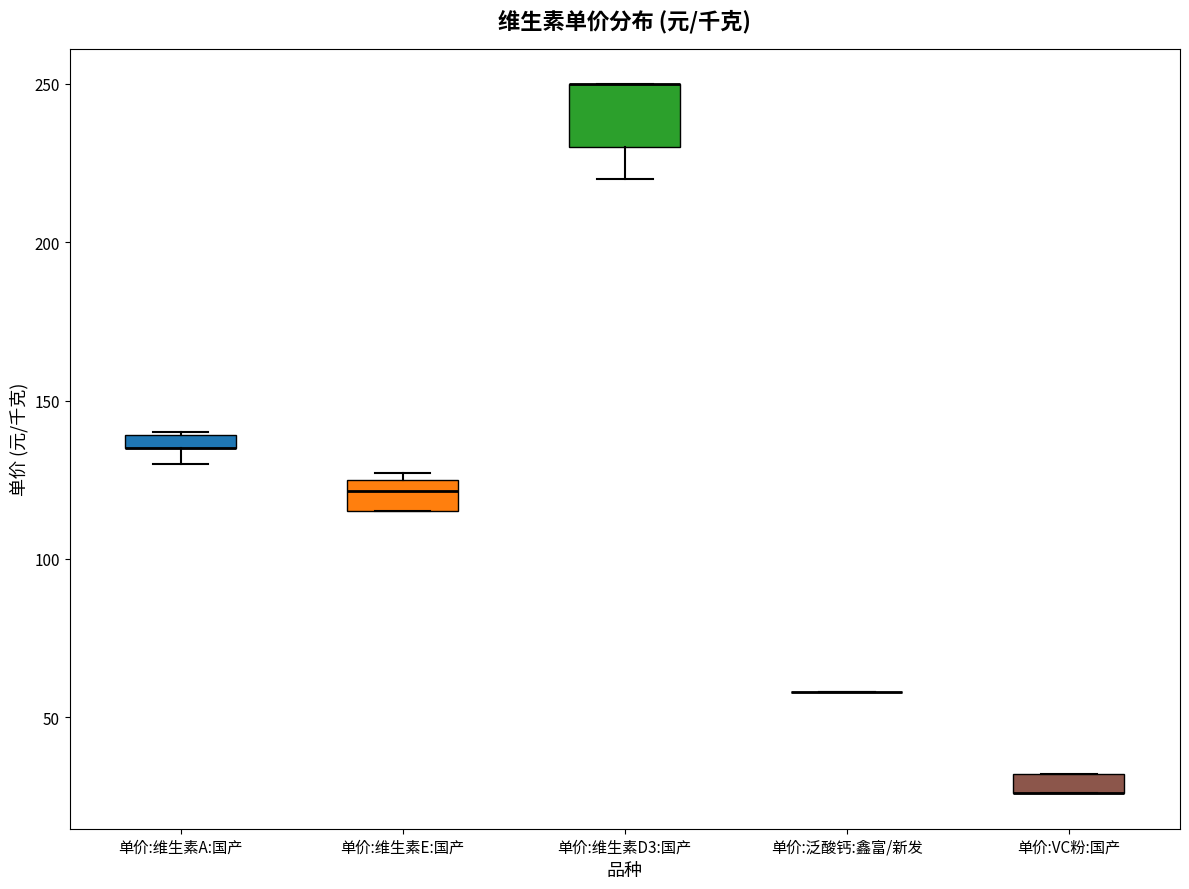

Which box is the tallest, from its lower edge to its upper edge?

单价:维生素D3:国产